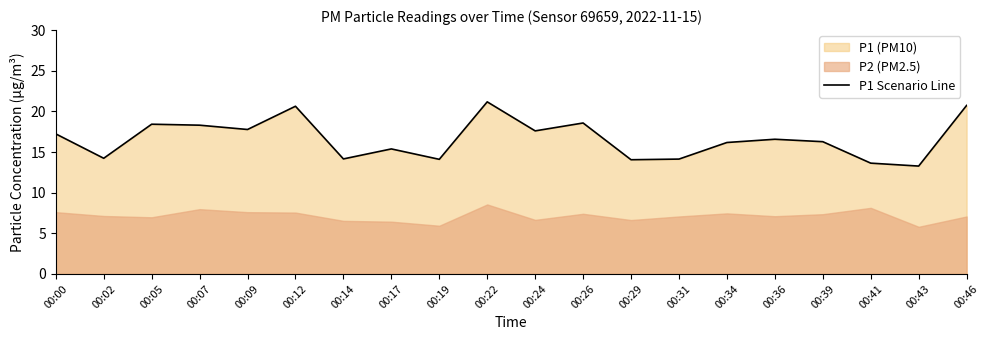

What is the greatest value displayed?

21.2